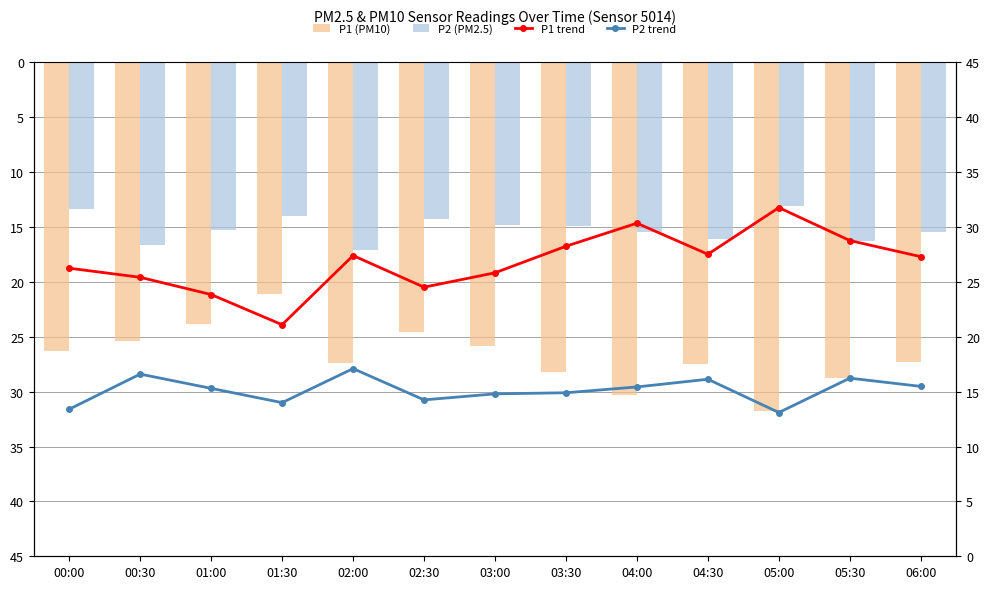

What is the sum of the P1 trend values at 05:30 and 02:00?

56.2